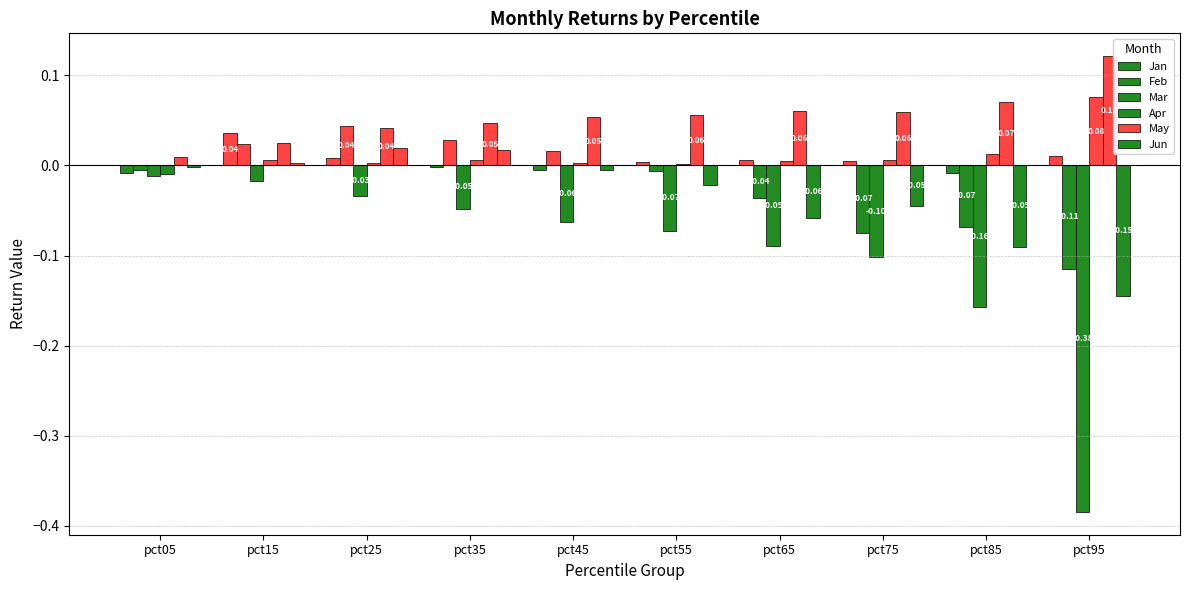

At which label does Feb first exceed 0?

pct15